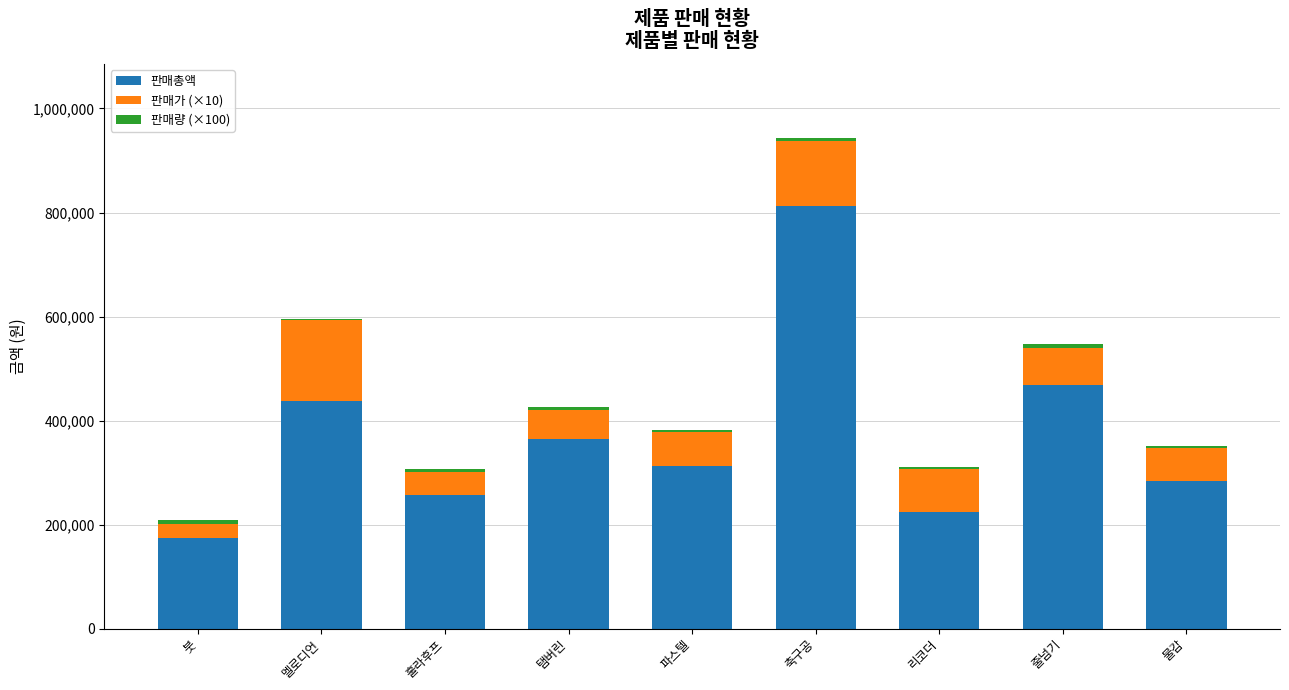

At which category is the sum across all series the highest?

축구공